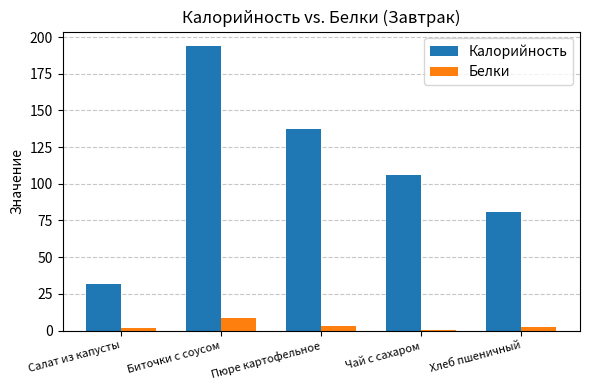

The Калорийность series shows 23.1 at Чай с сахаром. True or false?

False